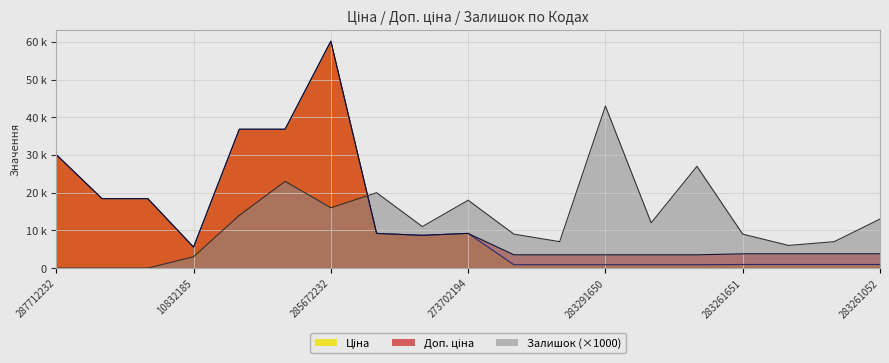

Count the number of categories in the chart.

19